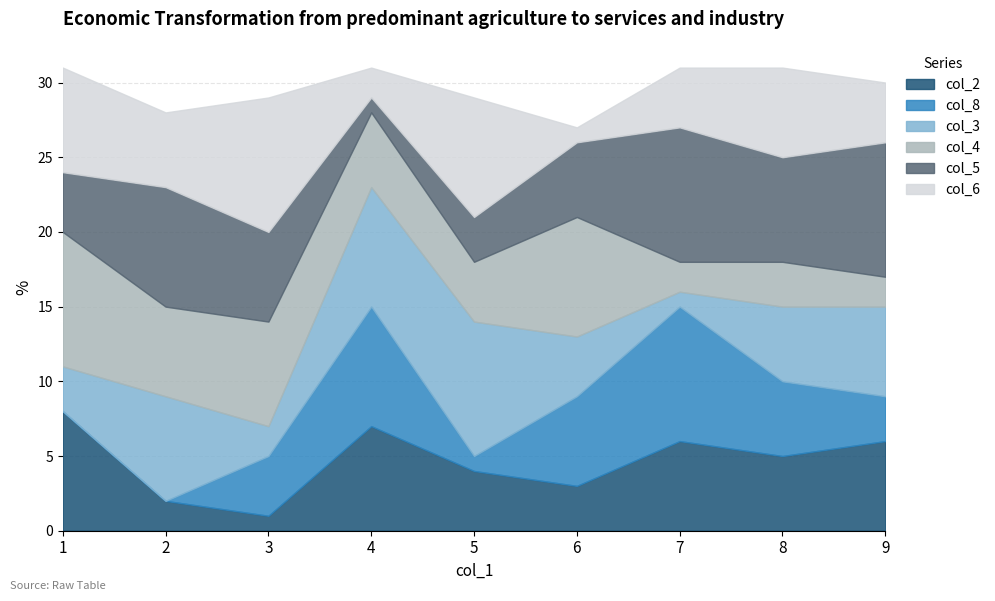

What is the value of the col_3 point at the 7th from the left?

1